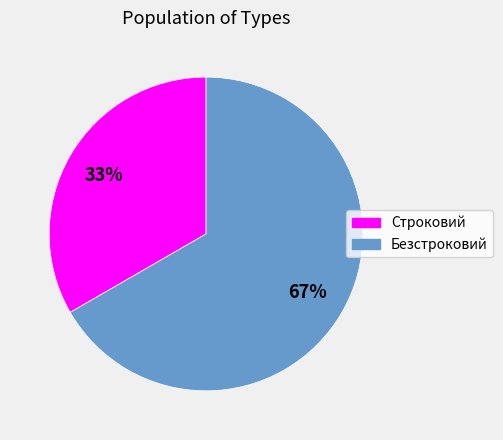

How many slices are in this pie chart?

2